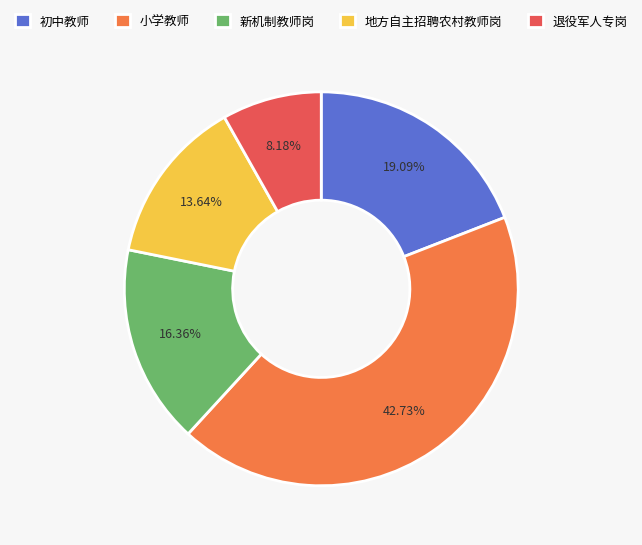

Approximately how many times larger is the value at 初中教师 compared to 地方自主招聘农村教师岗?

1.4